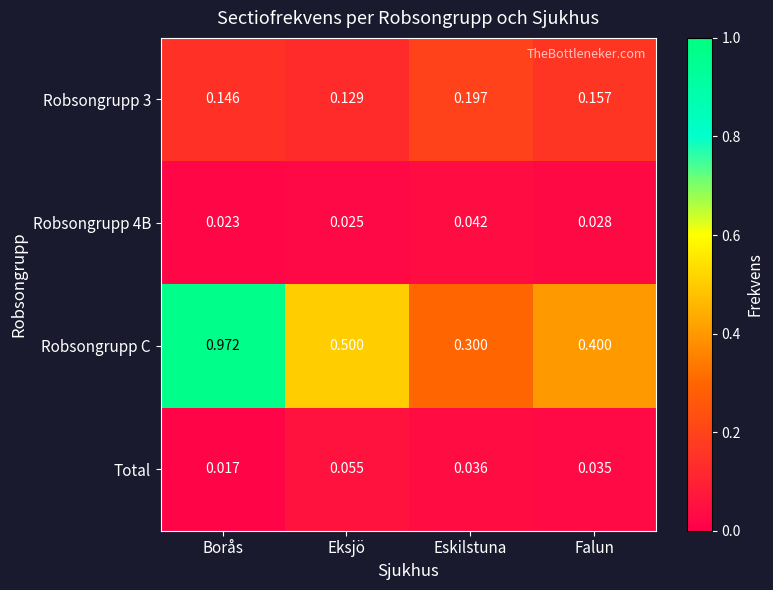

Where is Robsongrupp 3 nearest to the value 0?

Eksjö